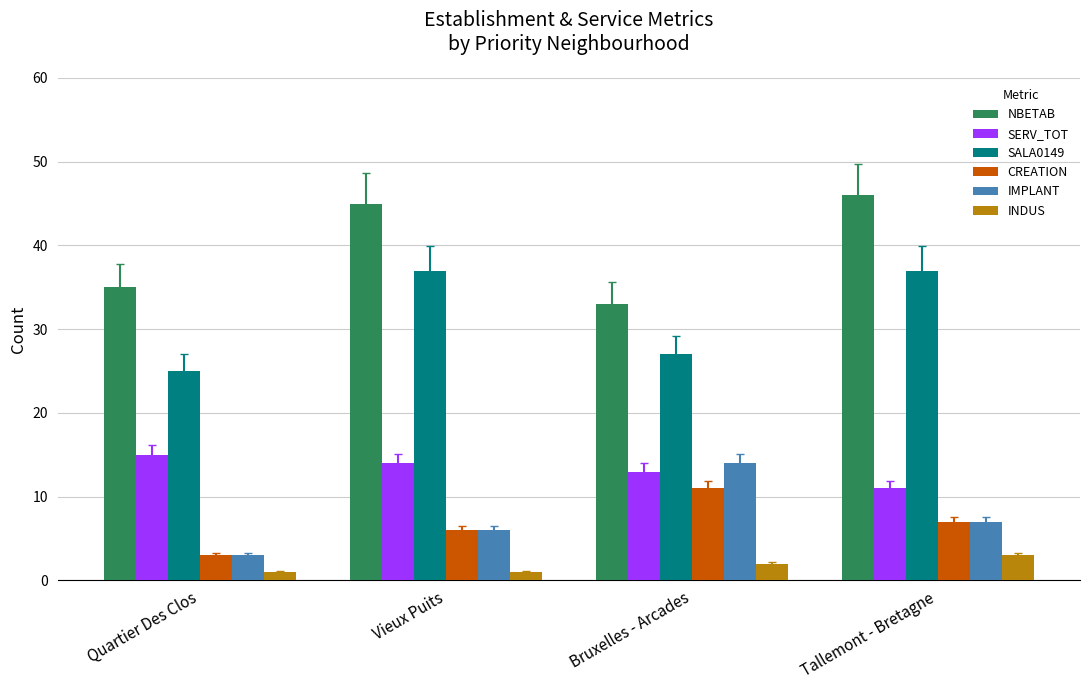

Count the number of data series in this chart.

6